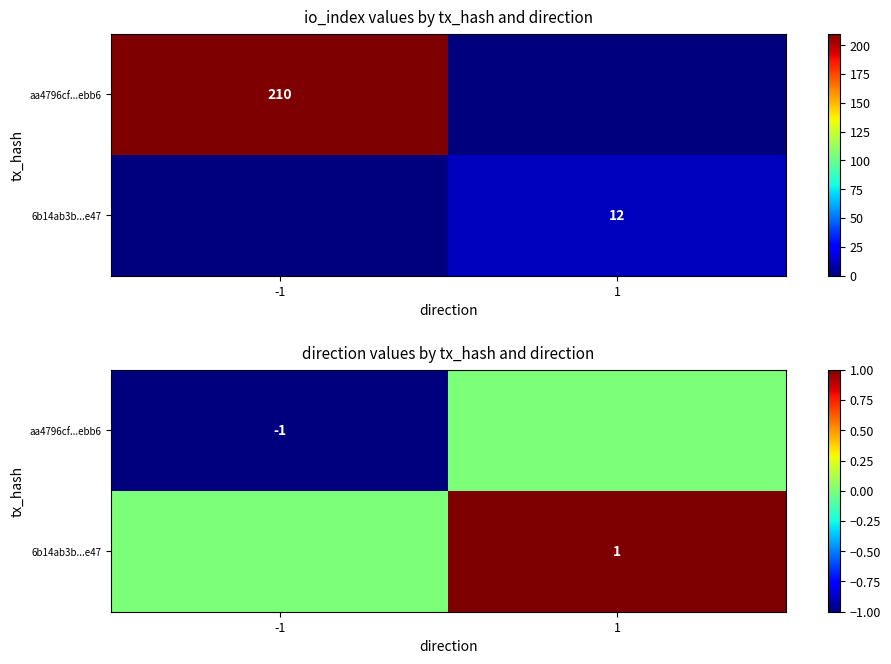

How many data points in aa4796cf...ebb6 are less than 0?

1